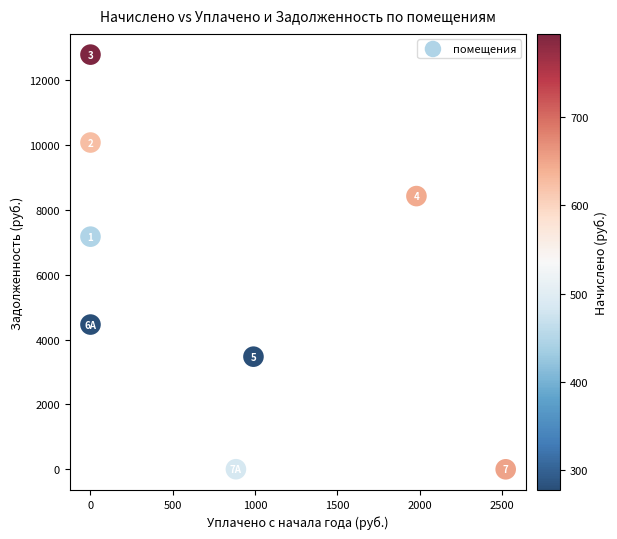

What Y value in the scatter plot is closest to 6393?

7173.8